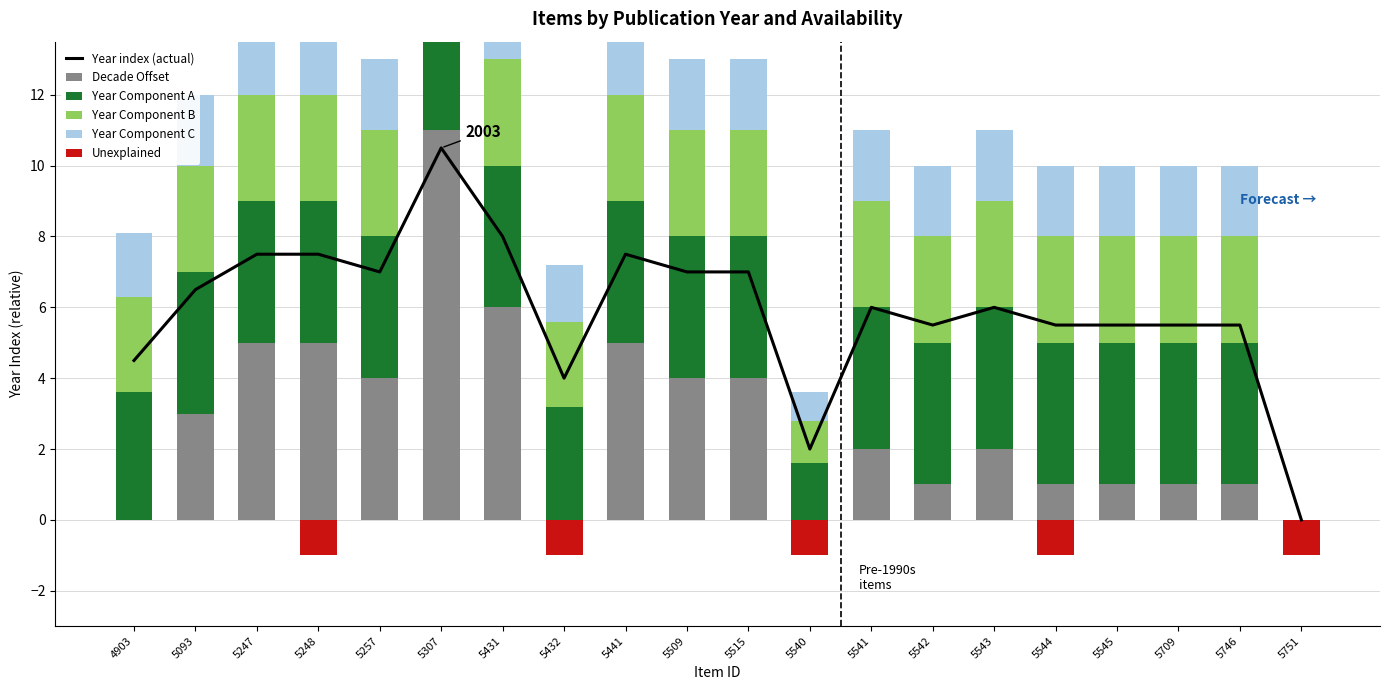

What is the value of the Year index (actual) bar at the 6th from the left?

10.5